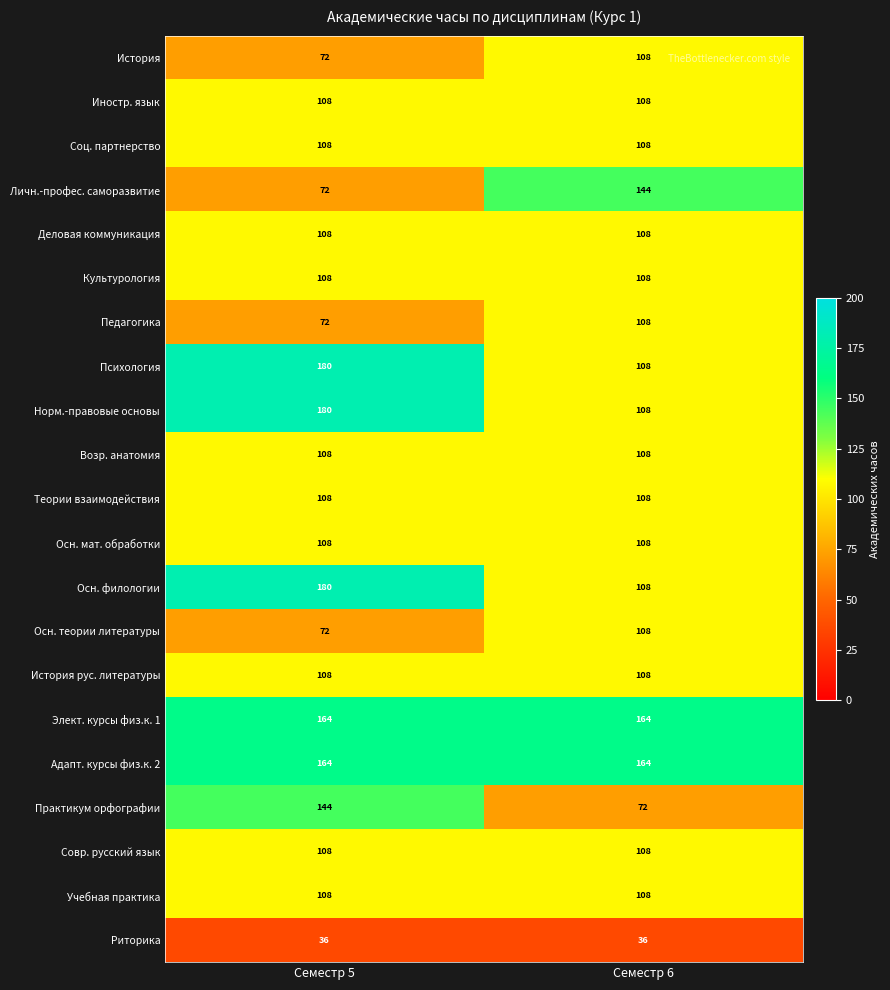

What value does the История рус. литературы series have at Семестр 5?

108